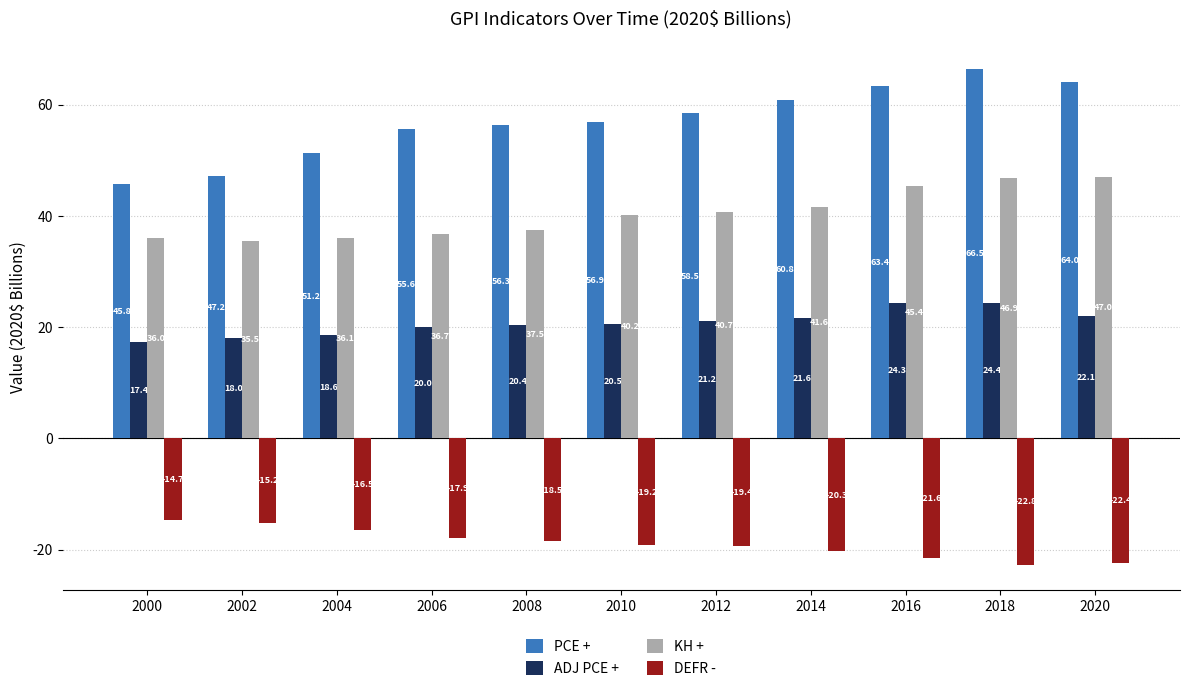

At which label does PCE + reach its minimum?

2000